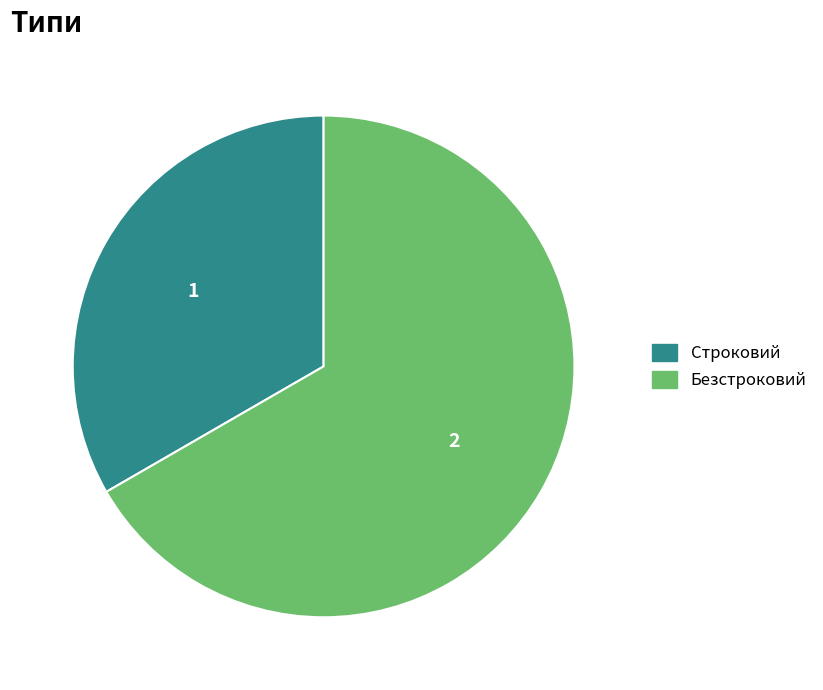

How many segments does this pie chart have?

2